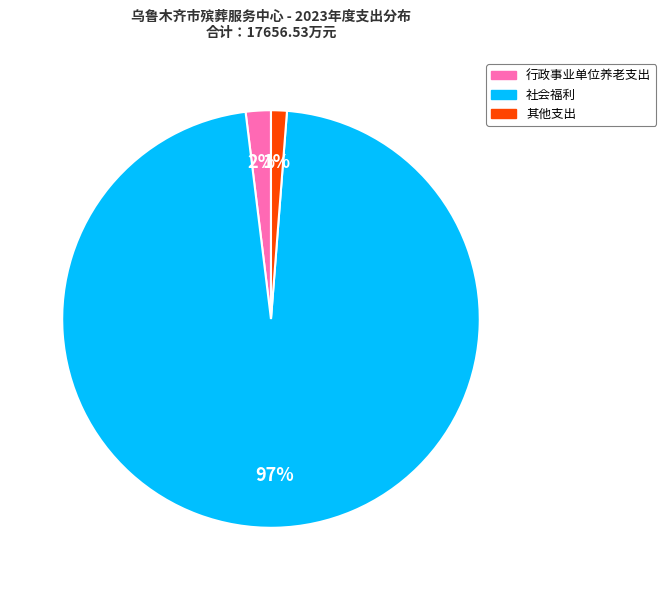

Which has a higher value, 其他支出 or 行政事业单位养老支出?

行政事业单位养老支出